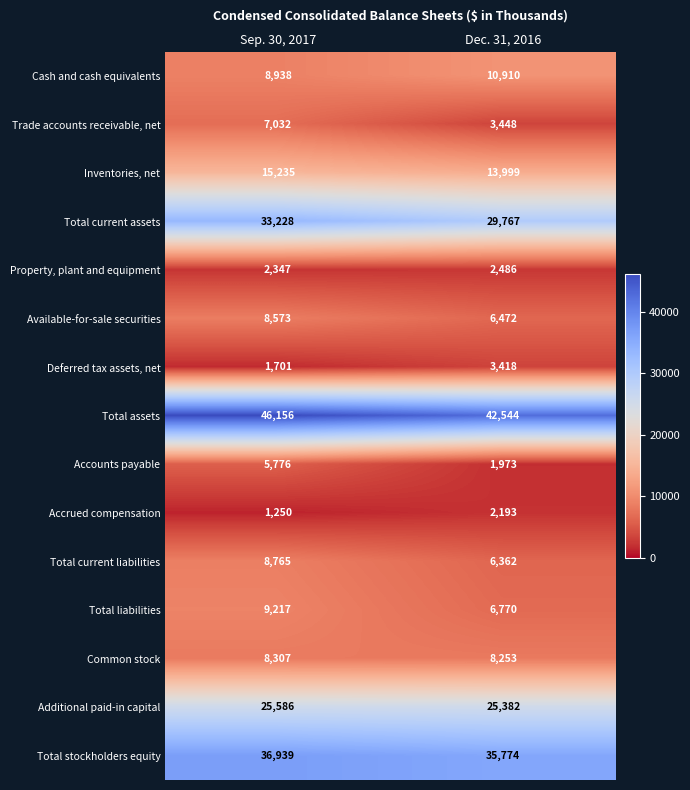

At which category is the sum across all series the highest?

Sep. 30, 2017